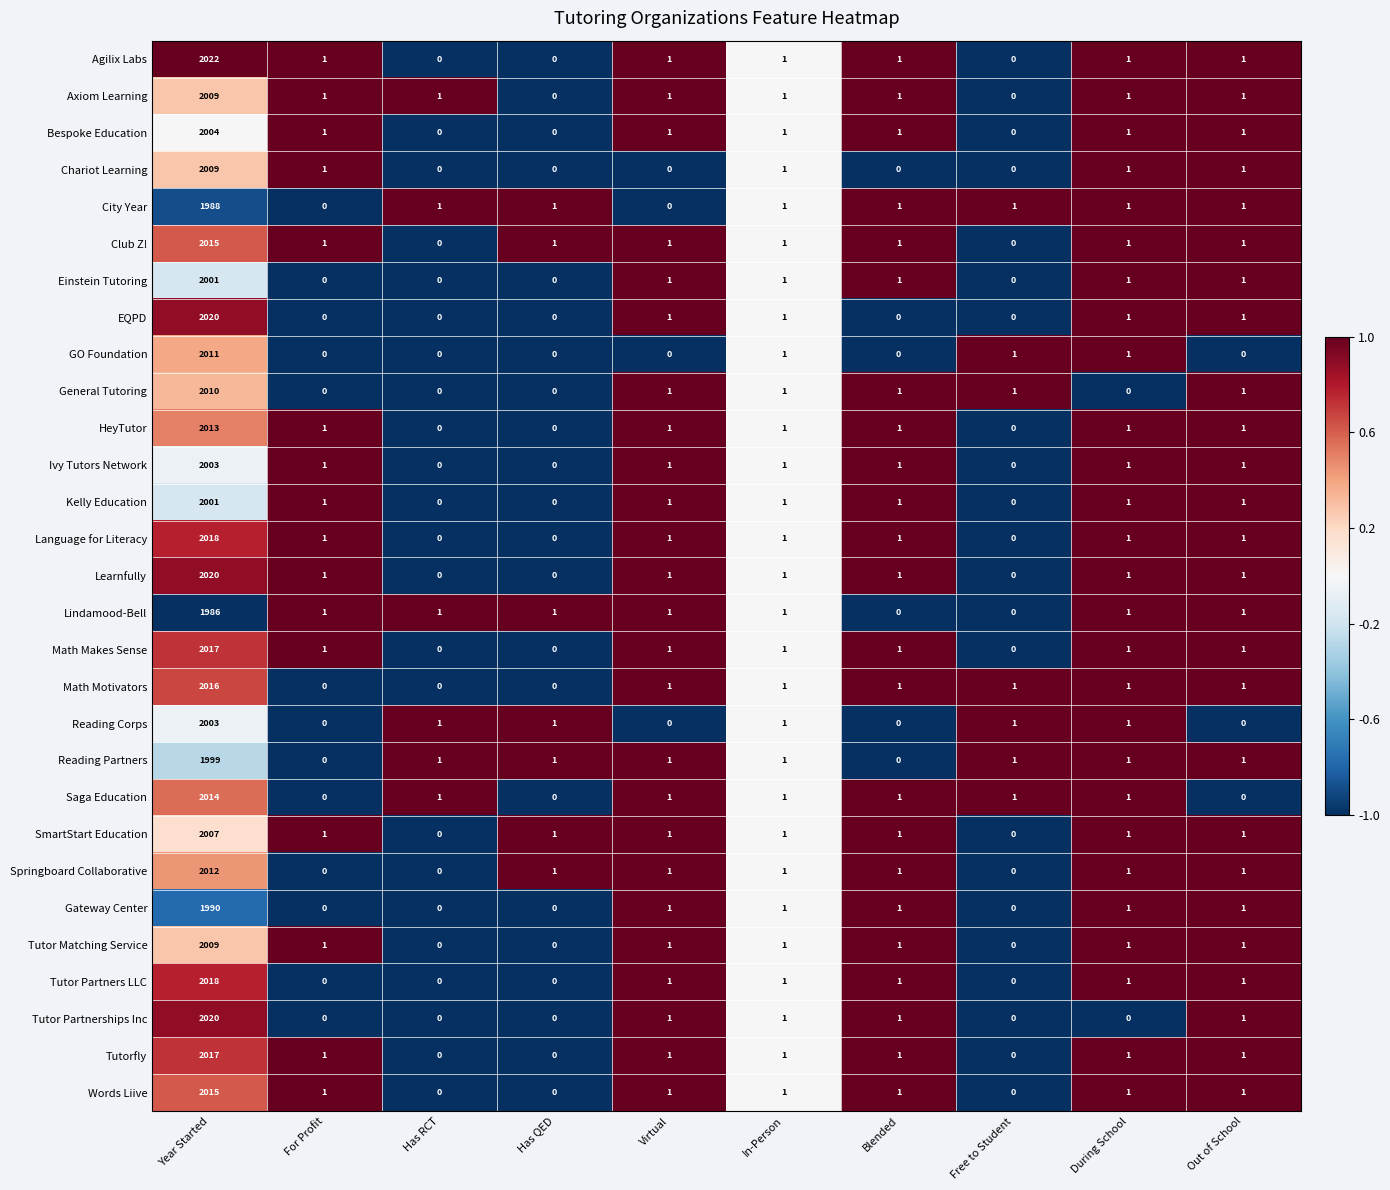

Which series has the largest range (max minus min)?

Agilix Labs